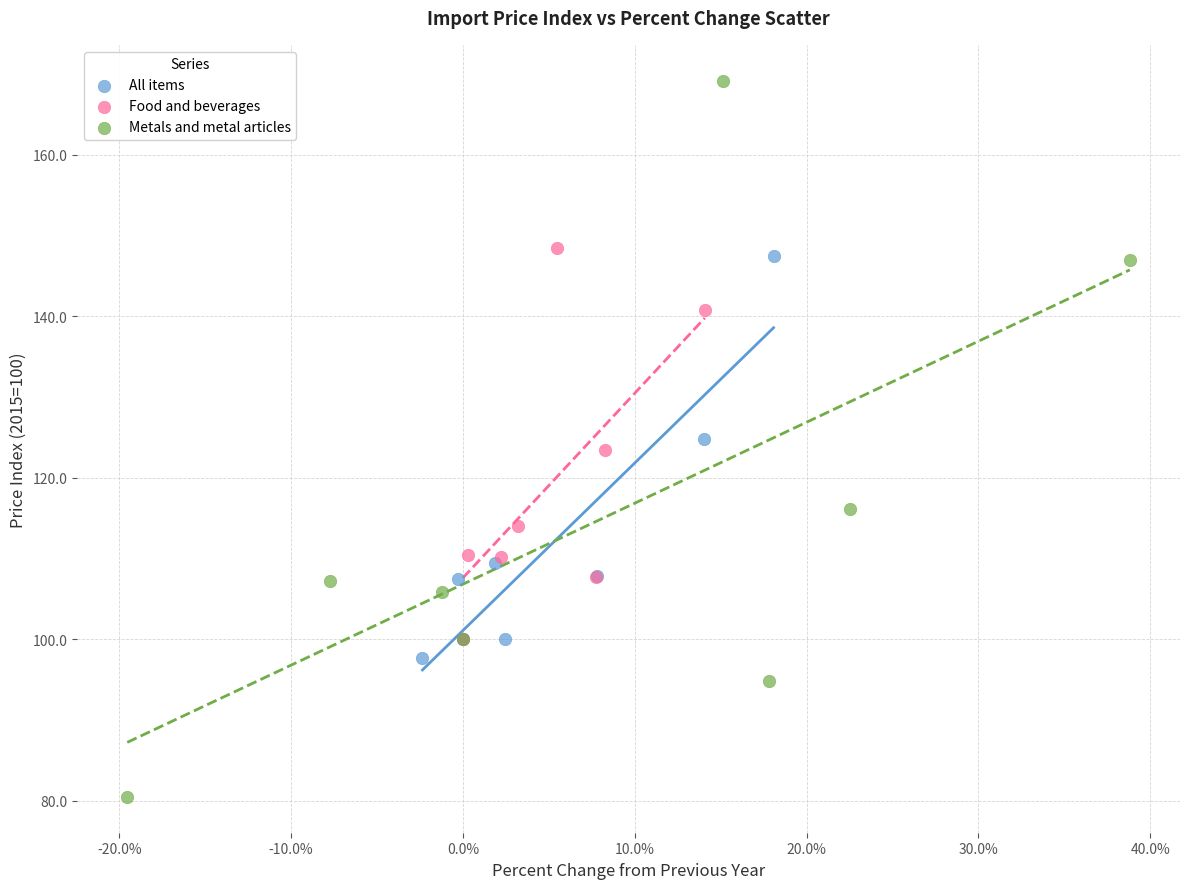

Which series has the largest Y range (max minus min)?

Metals and metal articles